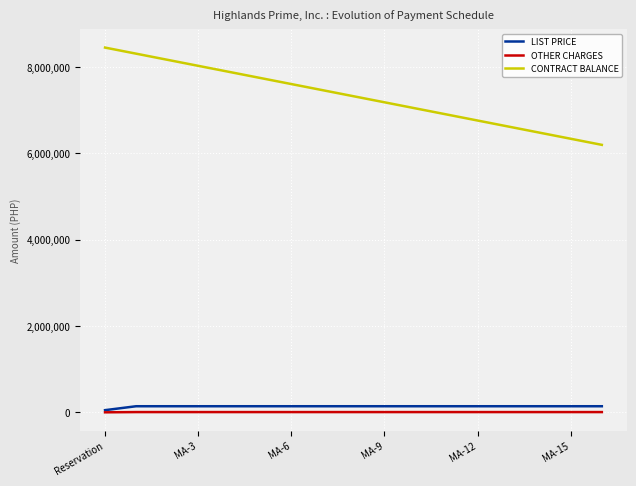

What is the greatest value displayed?

8450664.5